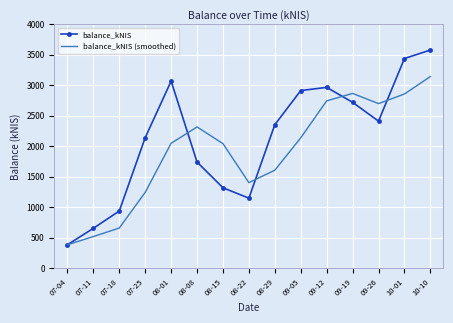

Which series has the widest spread of values?

balance_kNIS